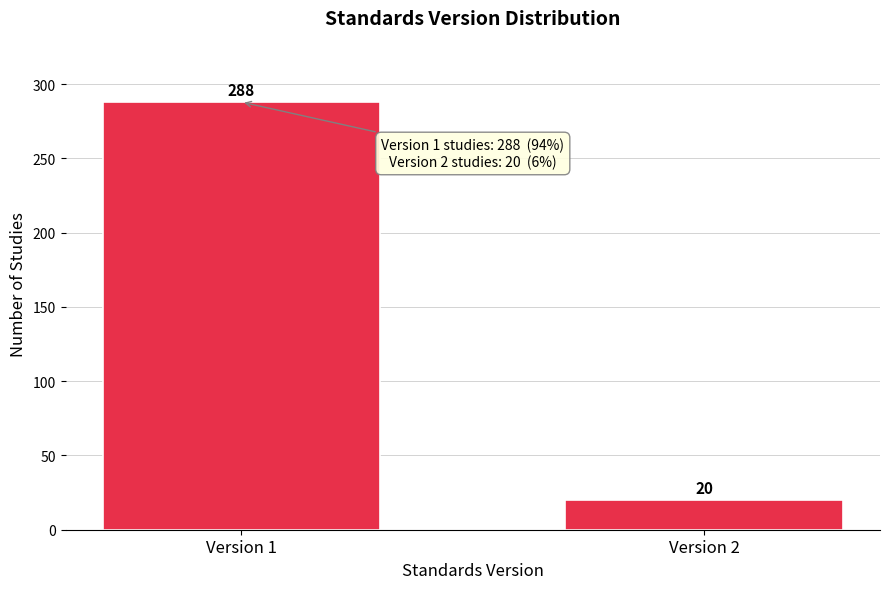

Reading left to right, extract all data points from this chart.

288	20